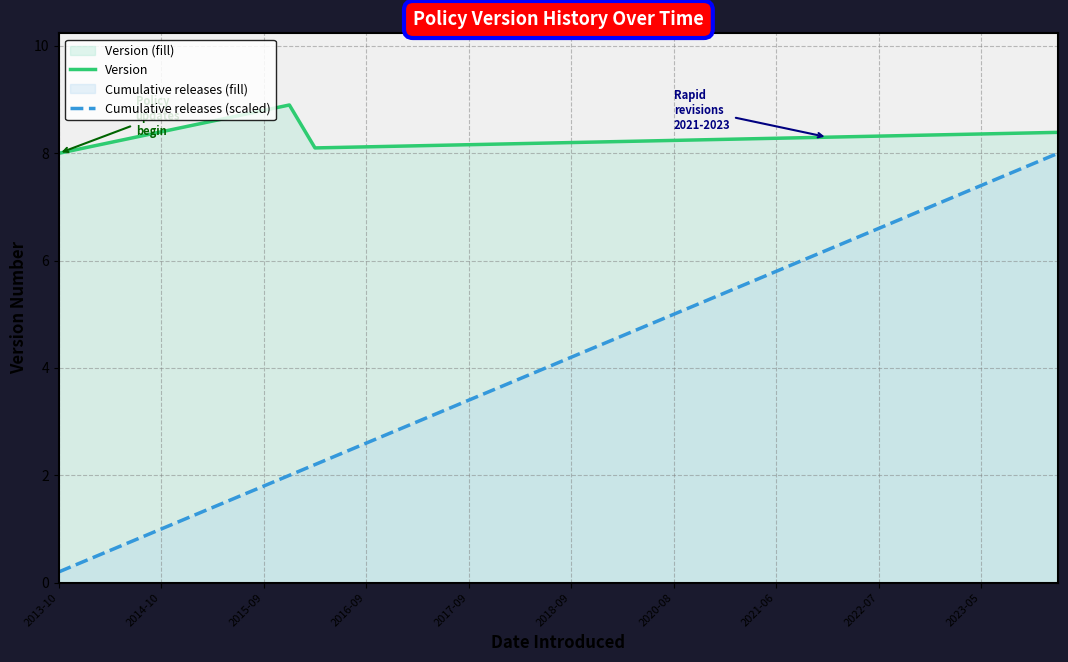

How many data points in Cumulative releases (scaled) are less than 4?

19